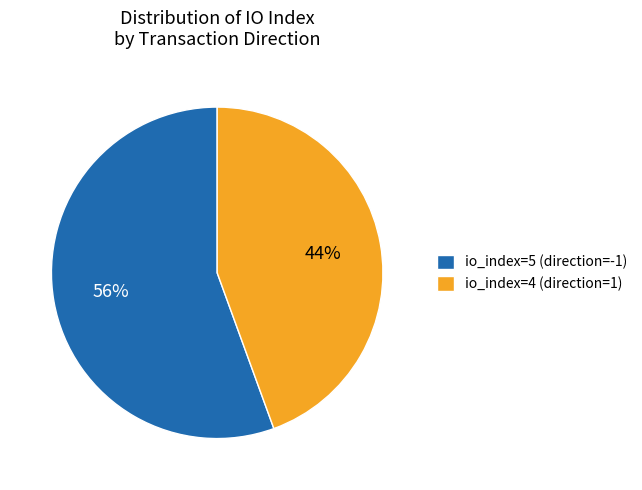

To the nearest percent, what is the average slice percentage?

50%